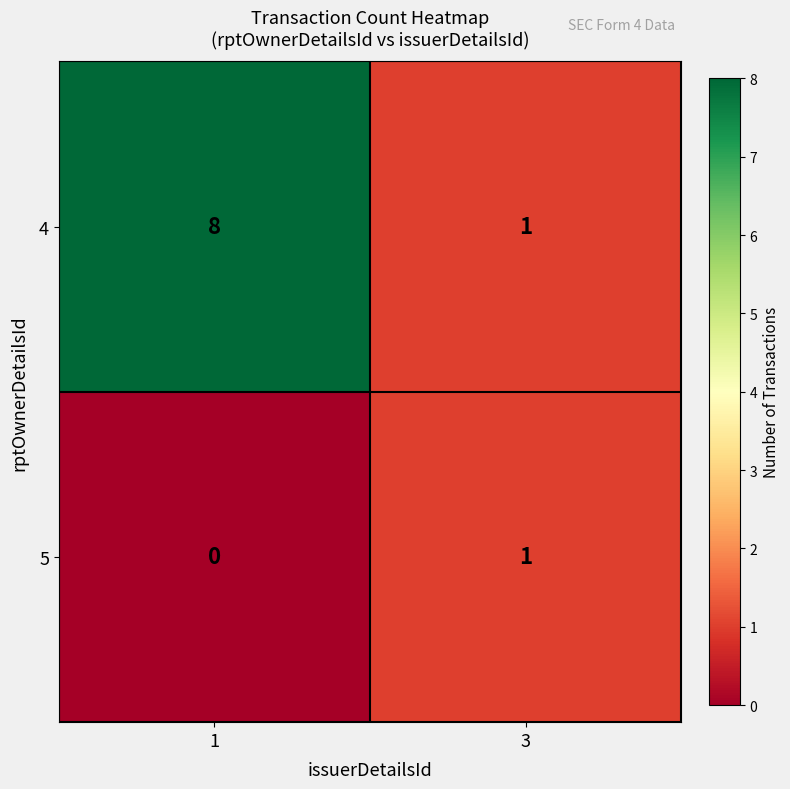

Rank the series by their average value, from highest to lowest.

4, 5